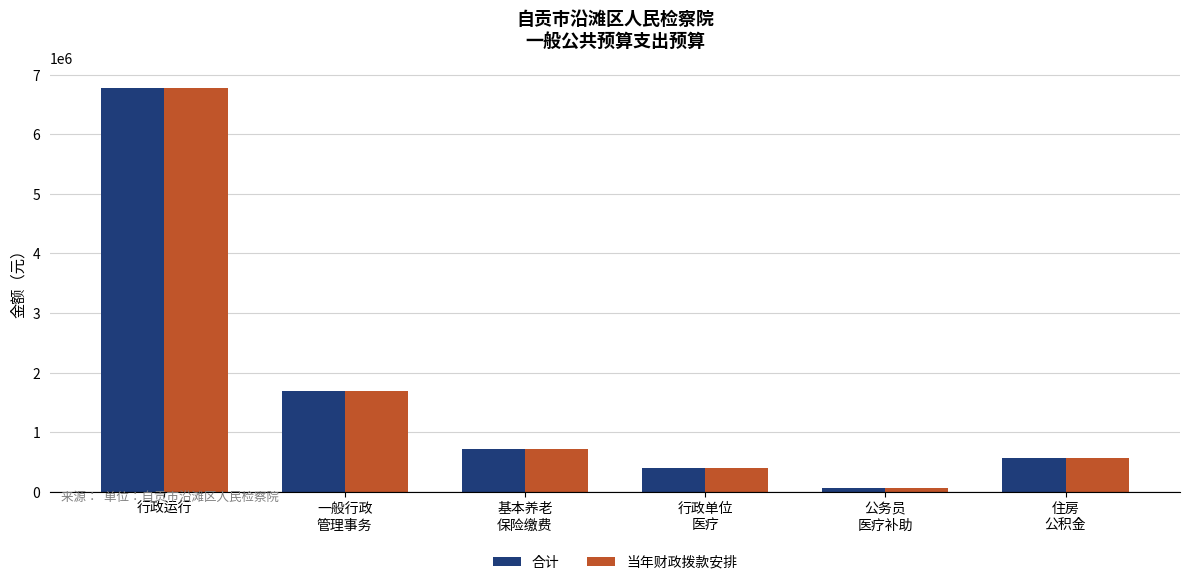

True or false: 当年财政拨款安排 has a value of 398635.7 at 行政单位
医疗.

True